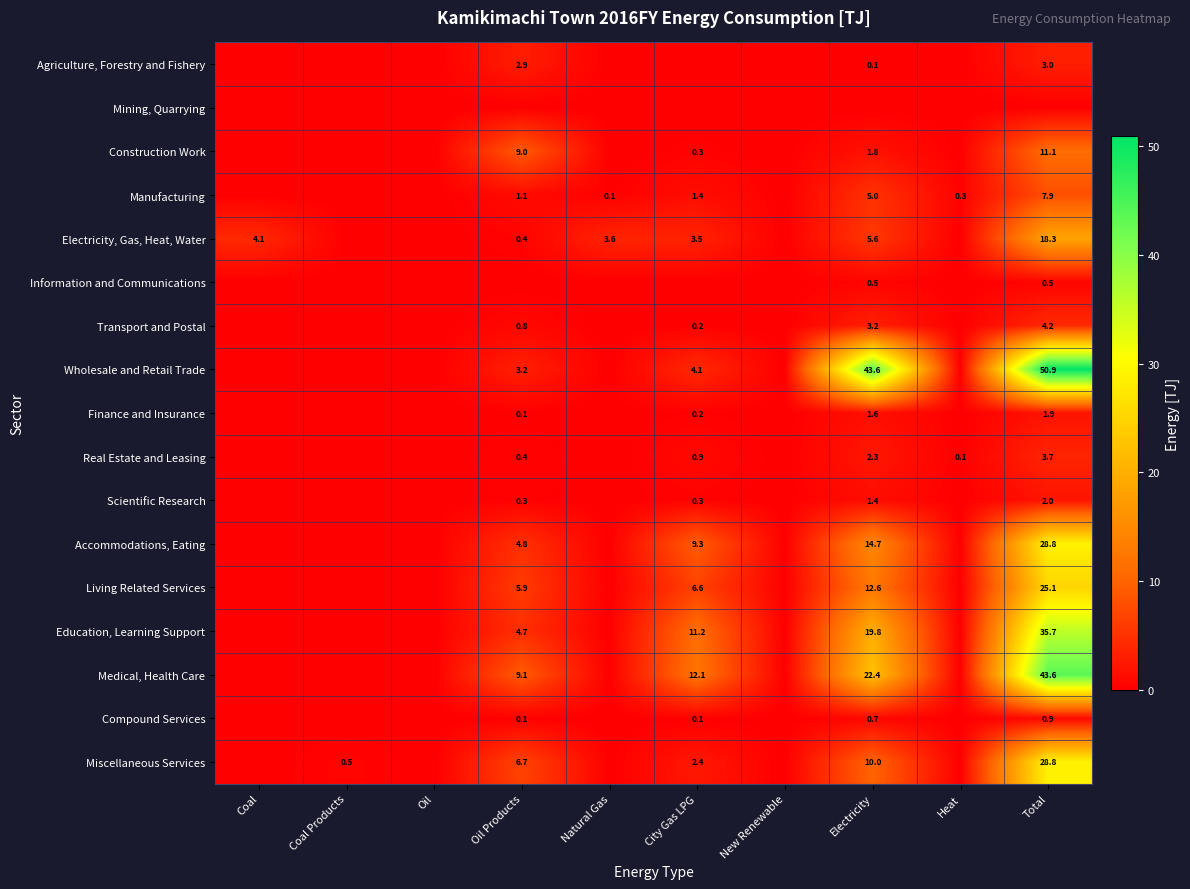

How many categories are shown in the chart?

10